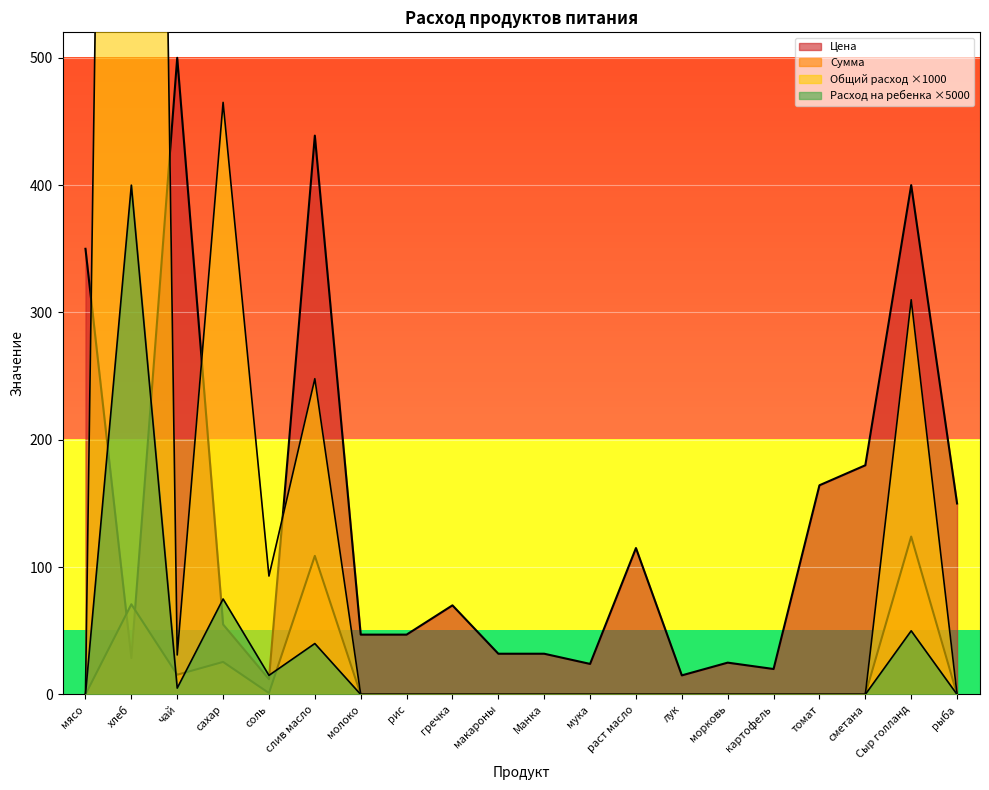

What is the maximum value for Цена?

500.0